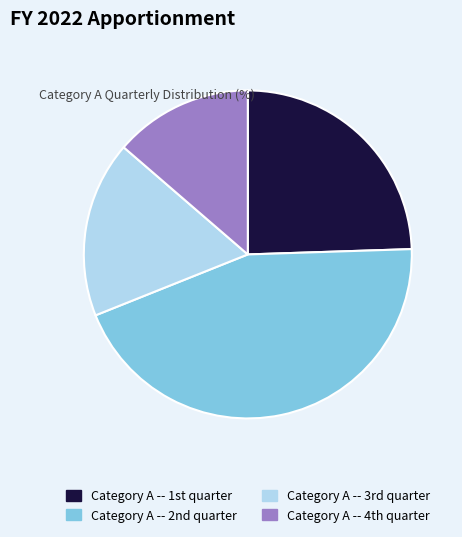

How many slices are in this pie chart?

4